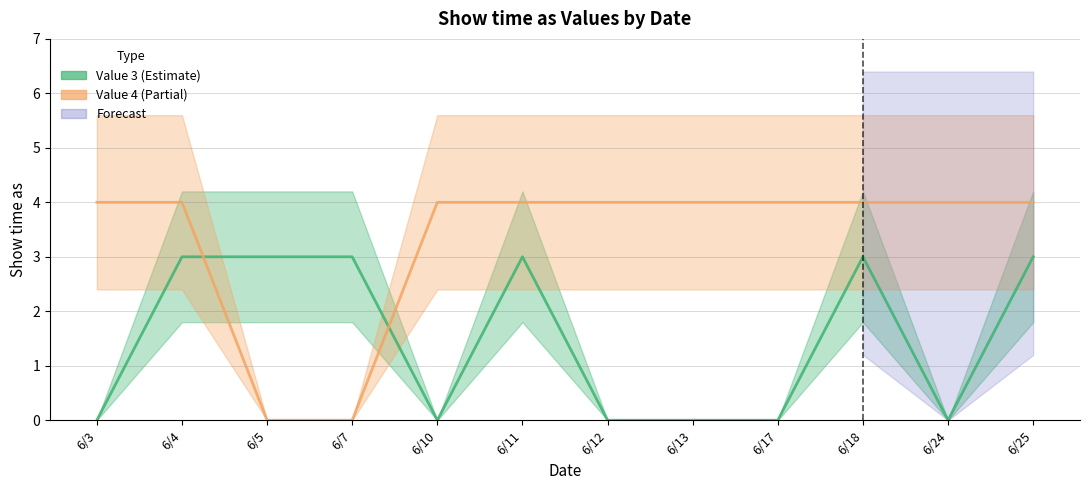

True or false: Show time as (value 4) has more than 1 interior local peaks.

False